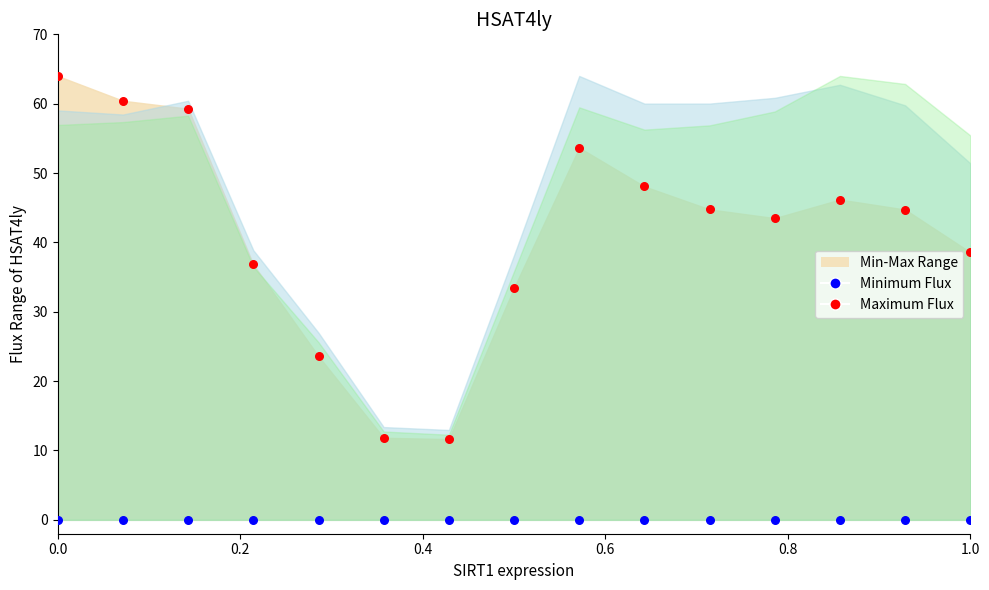

Which series contains the lowest Y value?

Minimum Flux